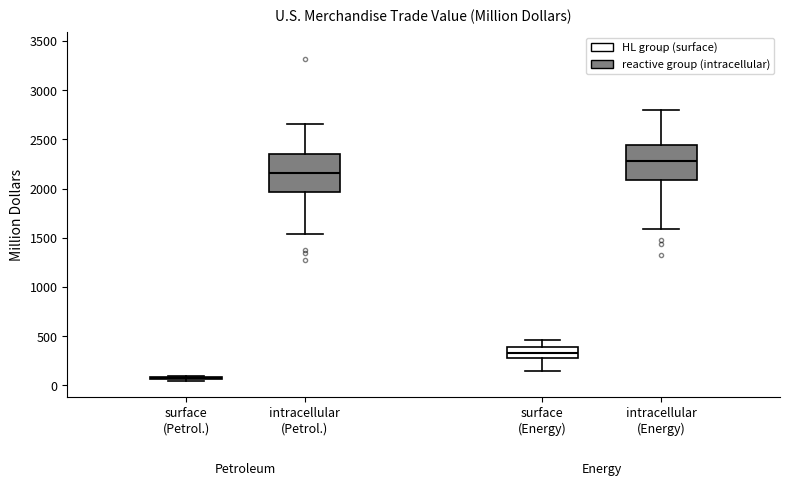

Where is the lower edge of the box for intracellular (Energy) on the y-axis? The values are not printed on the chart, so give them approximately, as read against the axis.

2100